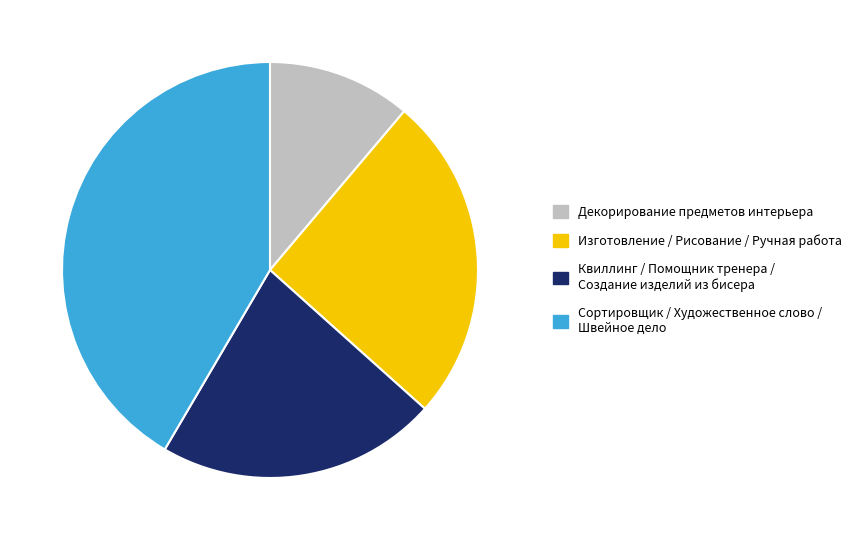

Is there any slice that represents more than half of the pie?

No